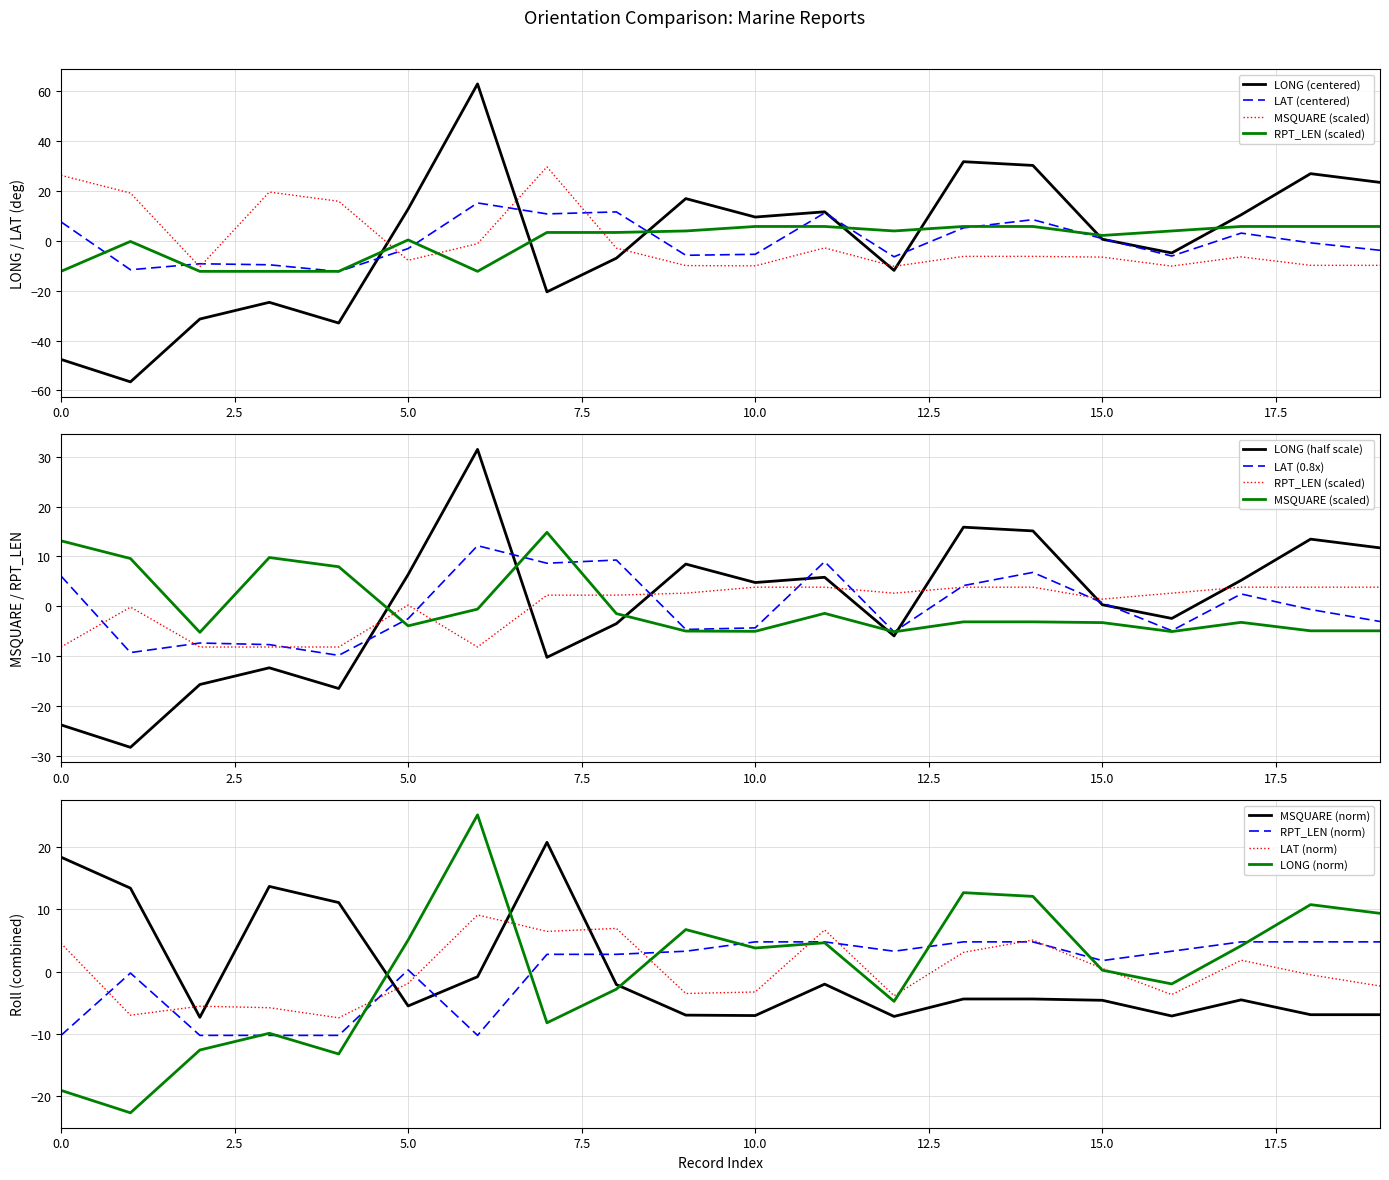

Which series has the widest spread of values?

LONG